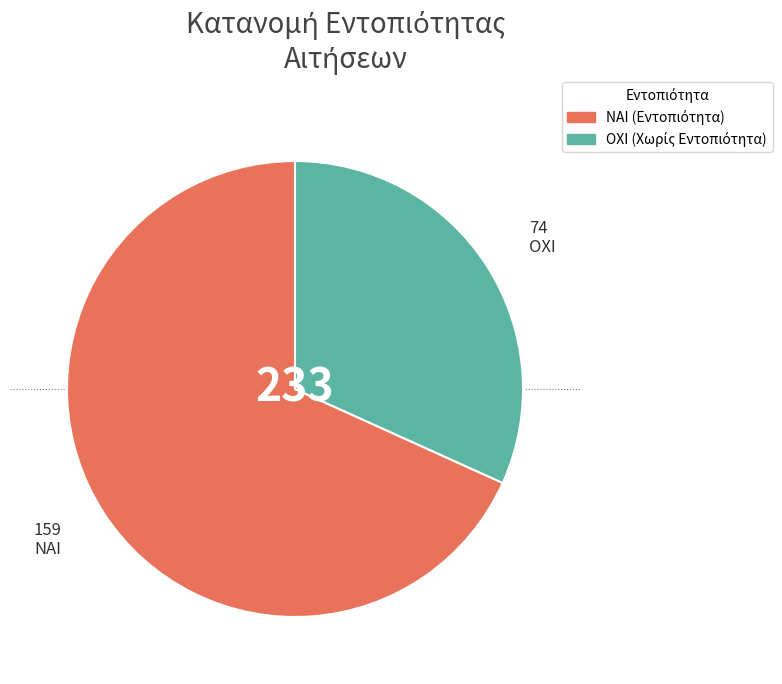

Is there any slice that represents more than half of the pie?

Yes